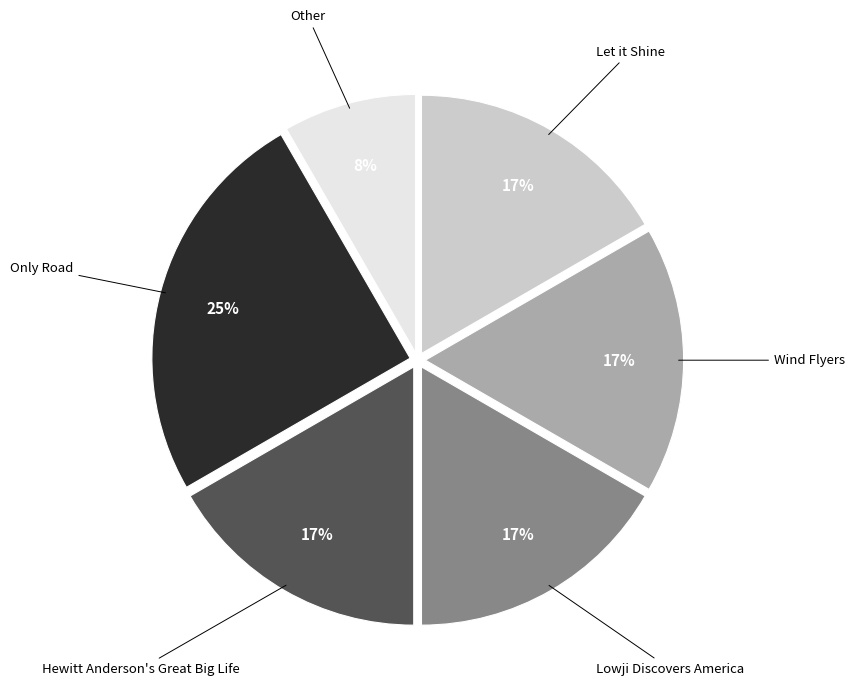

Is there a majority slice in this chart?

No